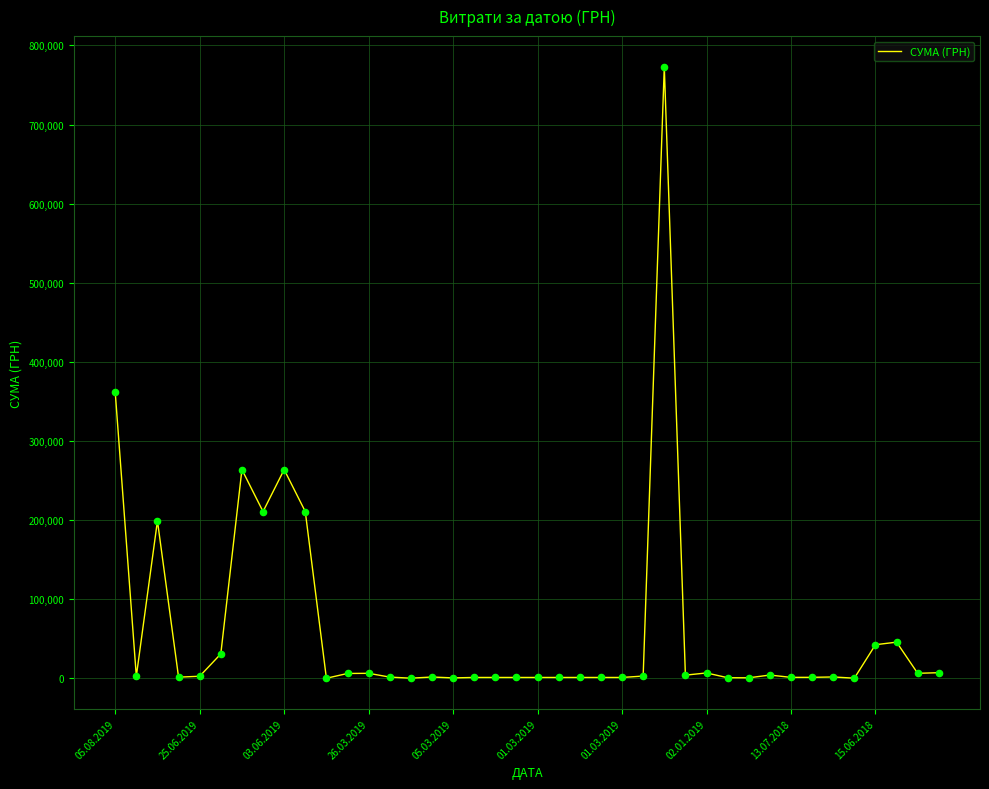

What is the difference between the maximum and minimum values?

772922.4